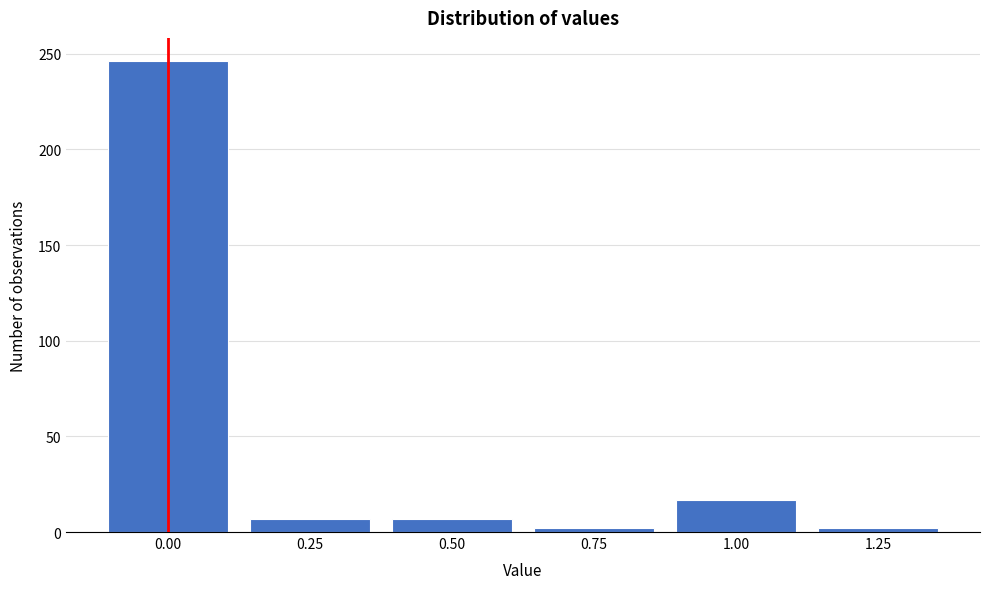

Reading right to left, extract all data points from this chart.

1.25=2	1.00=17	0.75=2	0.50=7	0.25=7	0.00=246